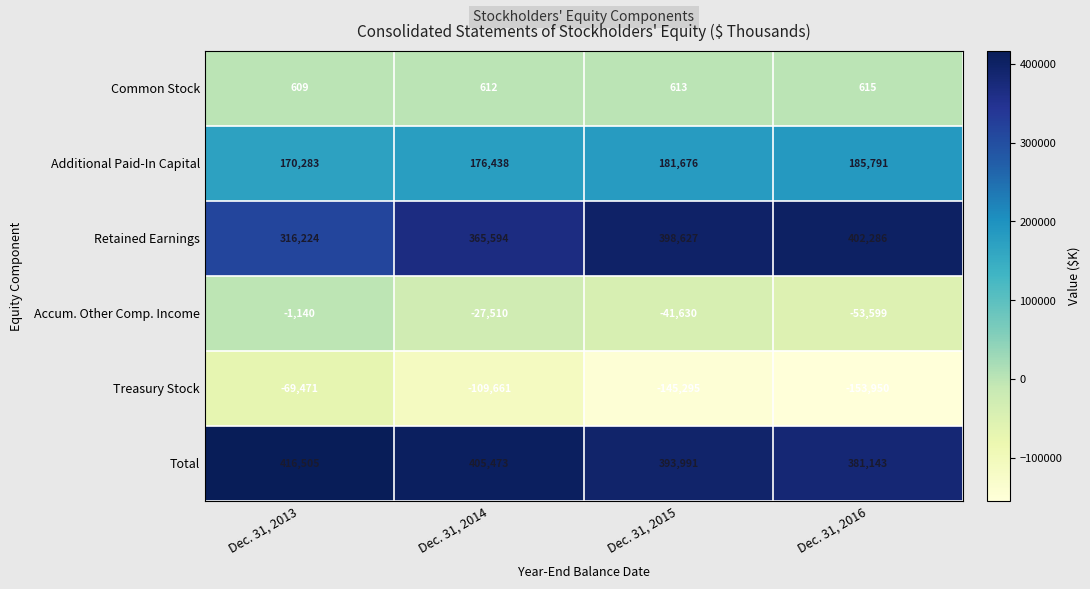

At which label does Accum. Other Comp. Income reach its peak?

Dec. 31, 2013